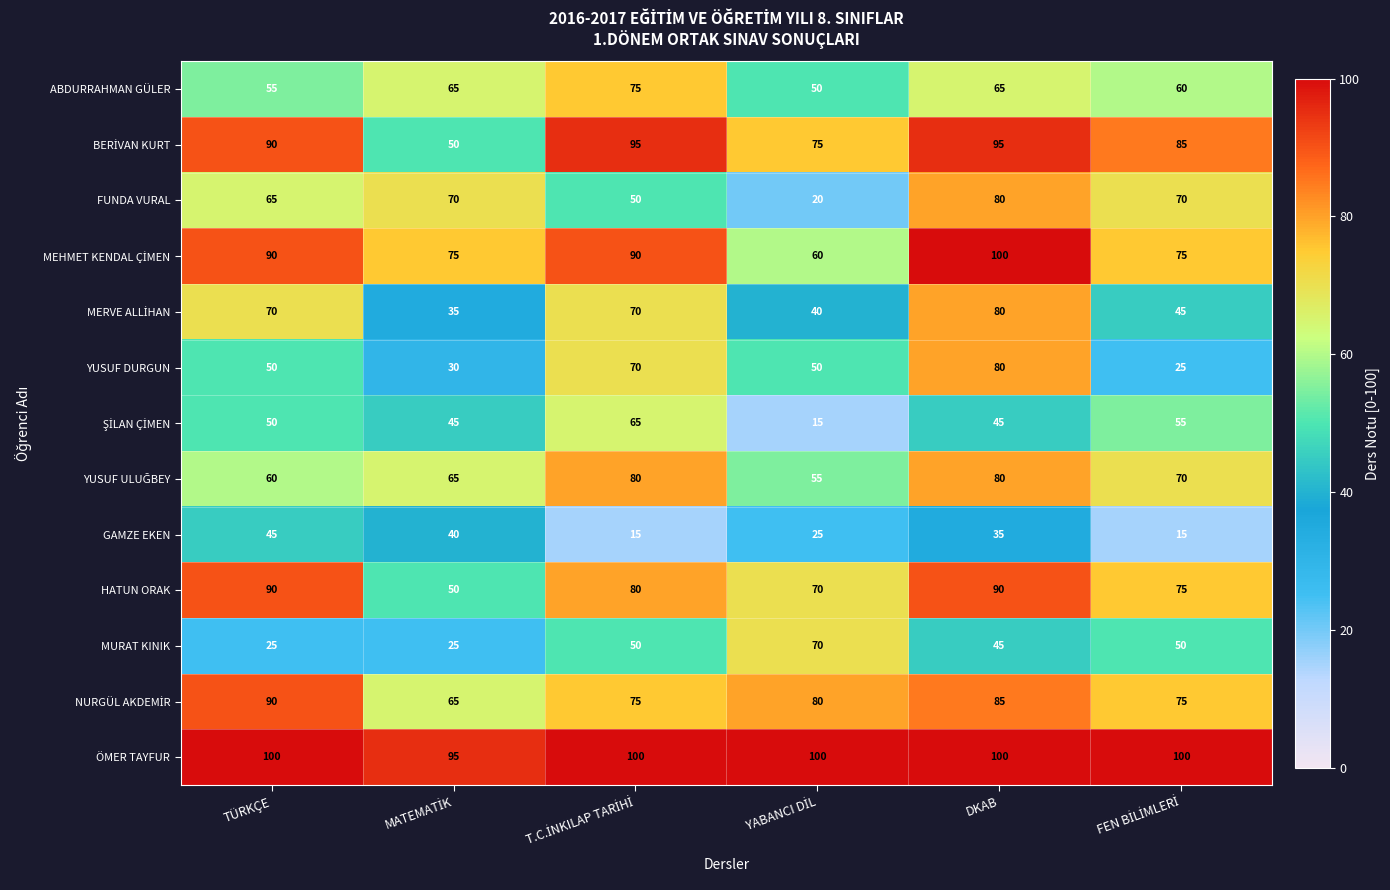

At which category is the sum across all series the highest?

DKAB